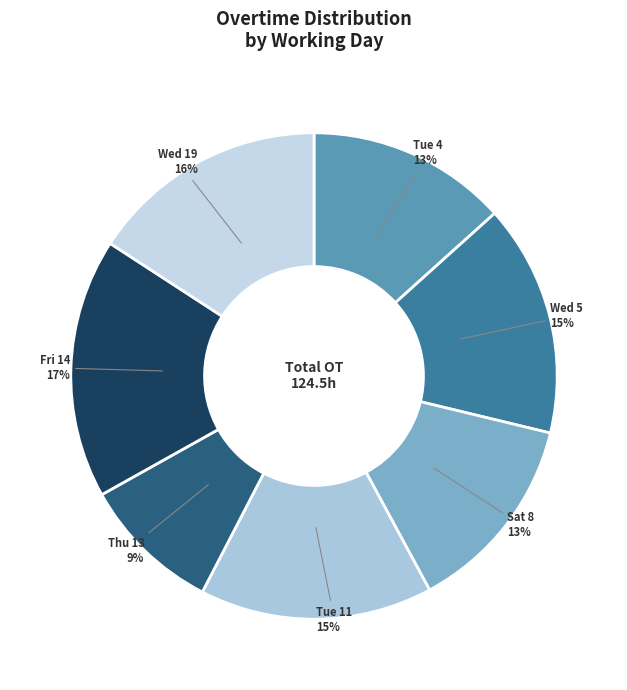

Count the number of slices in the pie.

7